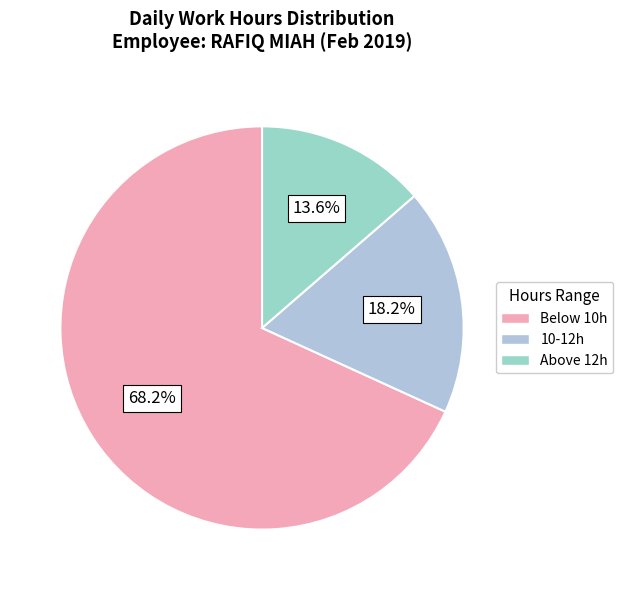

How many slices are in this pie chart?

3